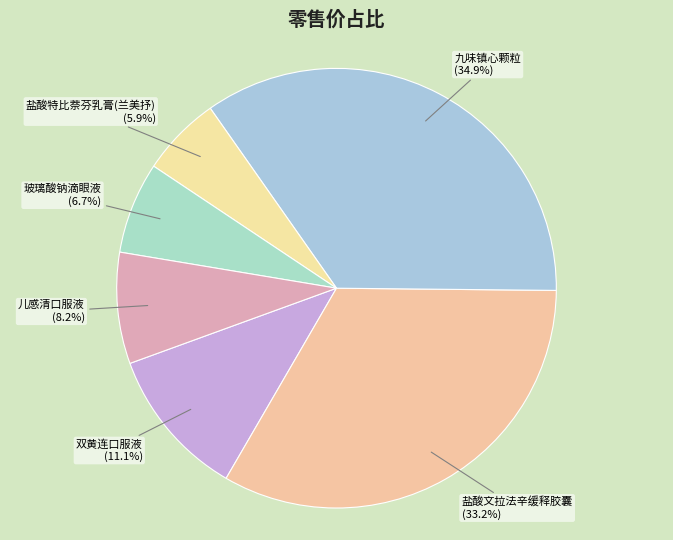

What percentage is the 盐酸文拉法辛缓释胶囊 slice, to the nearest percent?

33%